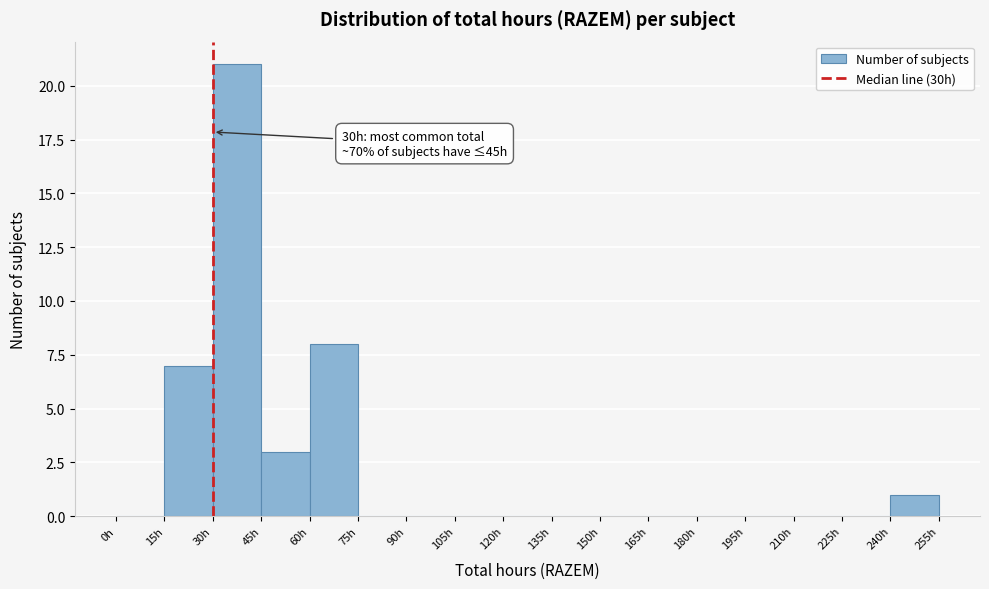

Over which range of the x-axis is the bar tallest?

30 to 45